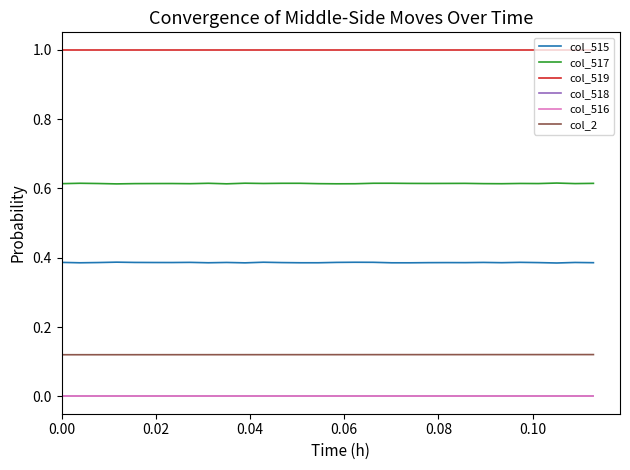

Count the number of categories in the chart.

30